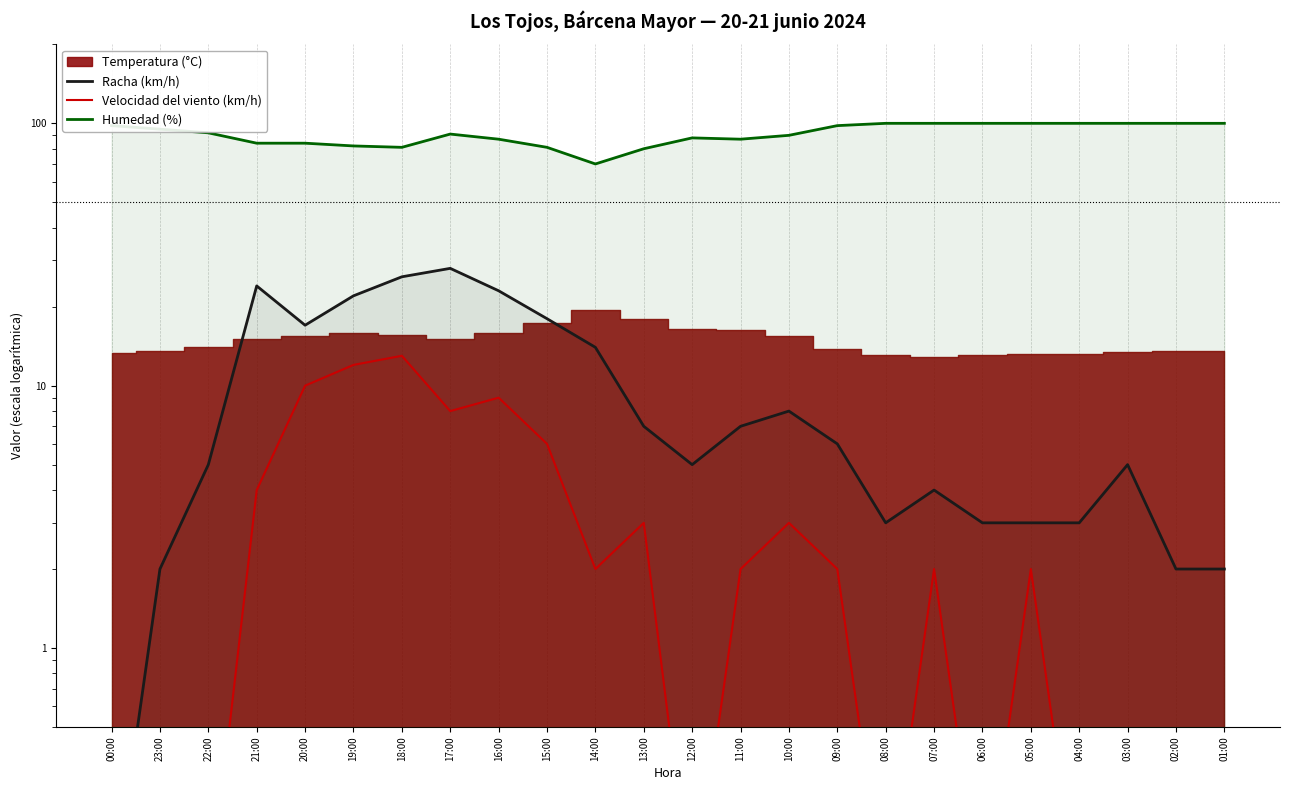

True or false: Velocidad del viento (km/h) and Humedad (%) cross at least once.

False